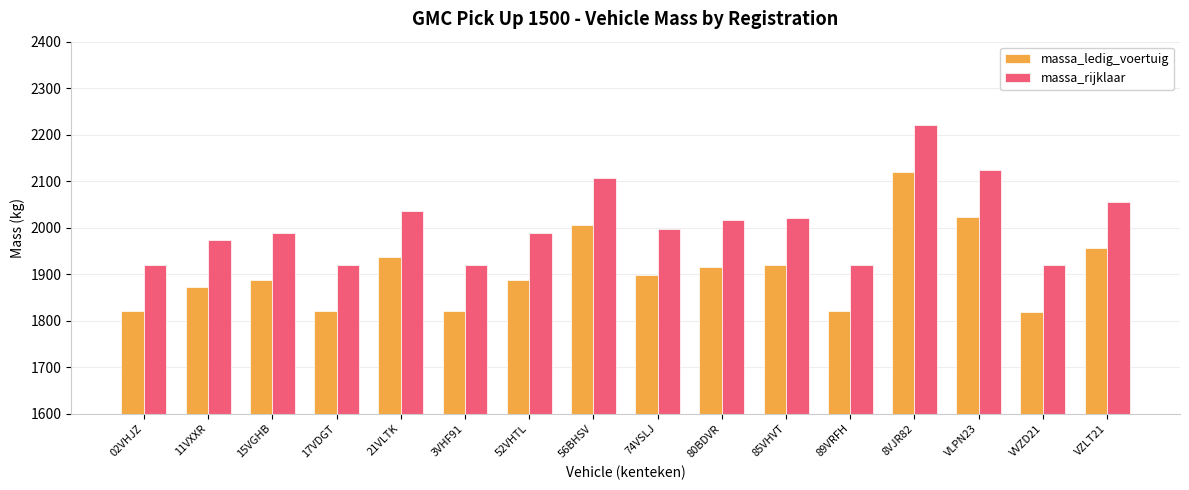

What is the smallest value displayed?

1819